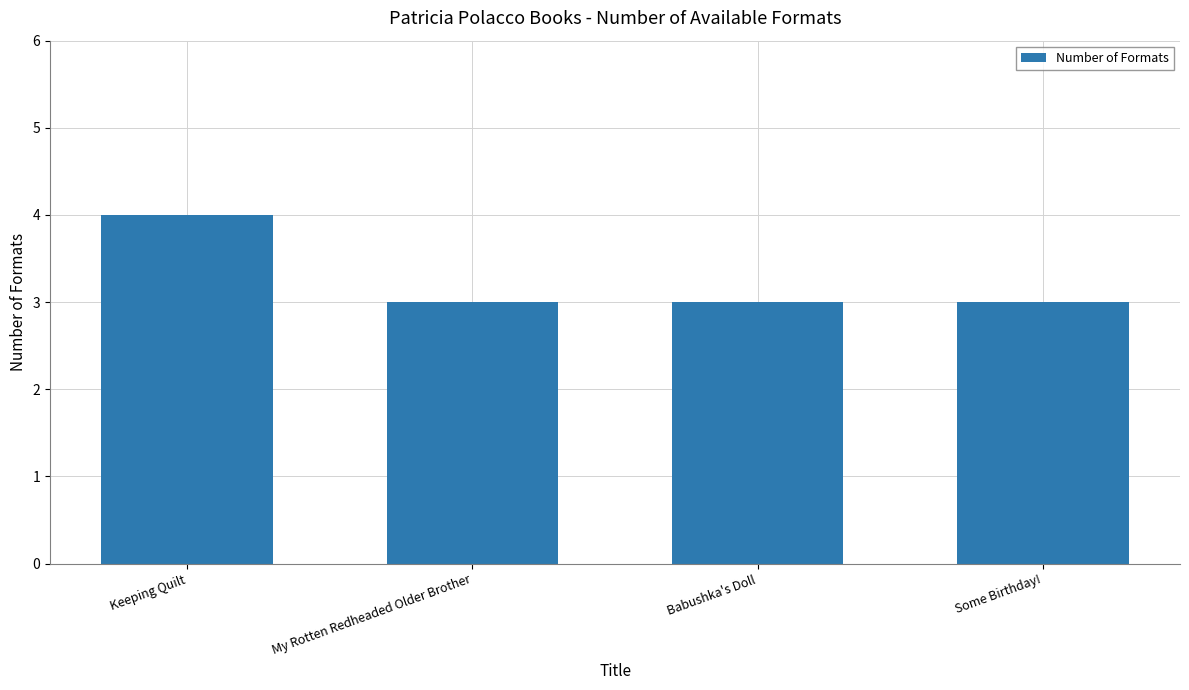

How many series are shown in this chart?

1